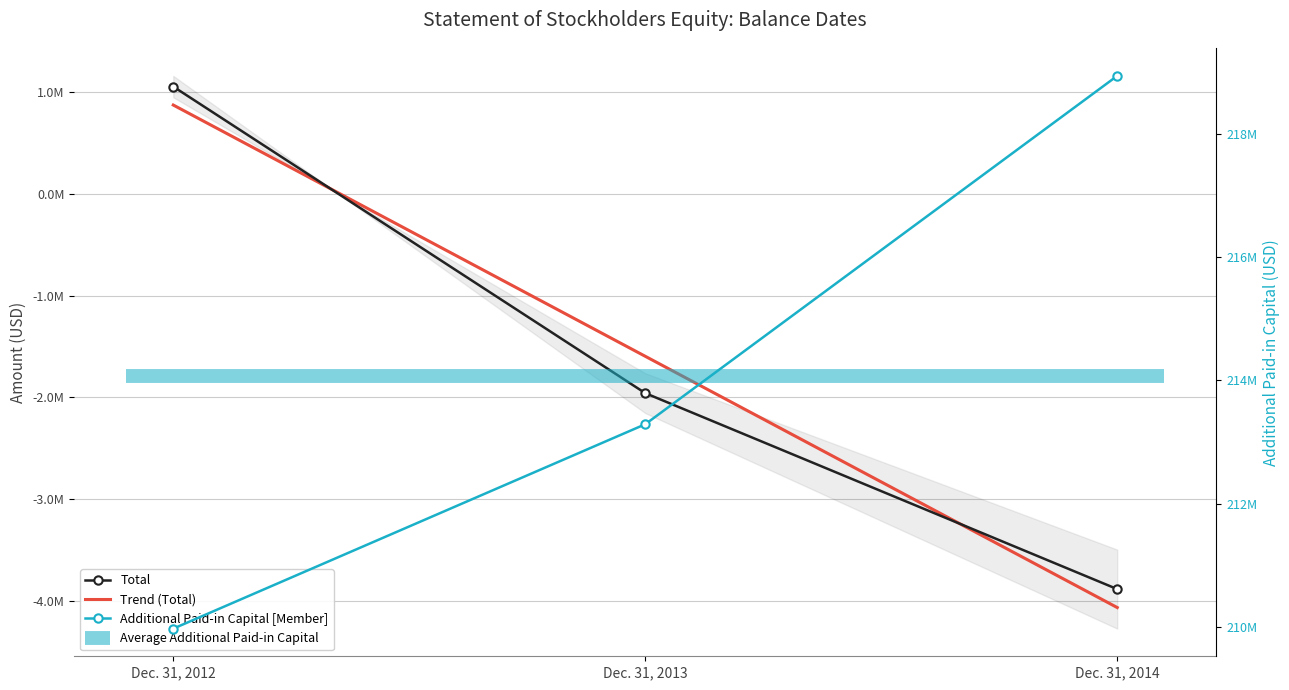

What is the sum of all Total values?

-4789401.0